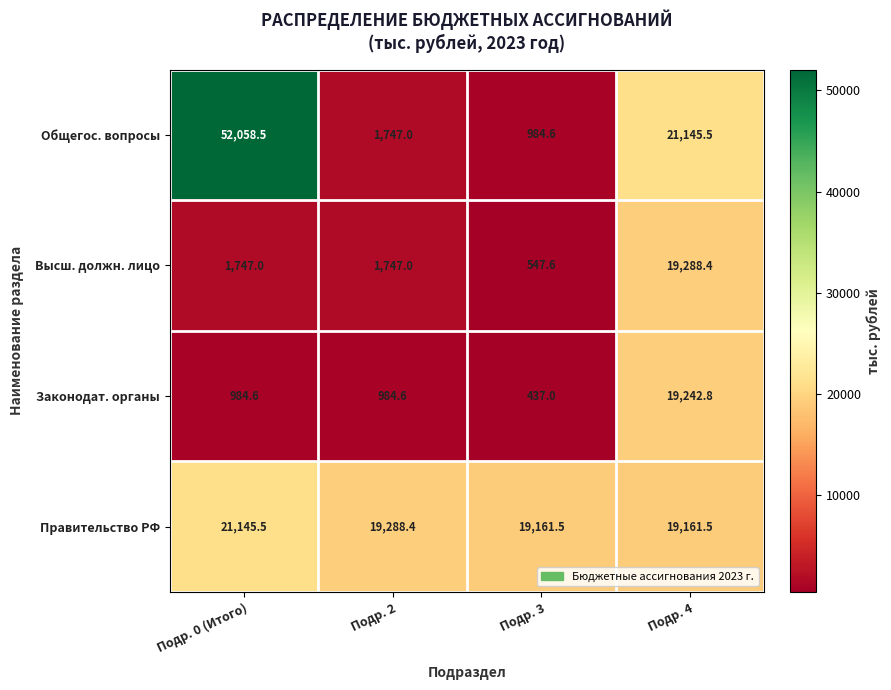

At which category is the sum across all series the highest?

Подр. 4